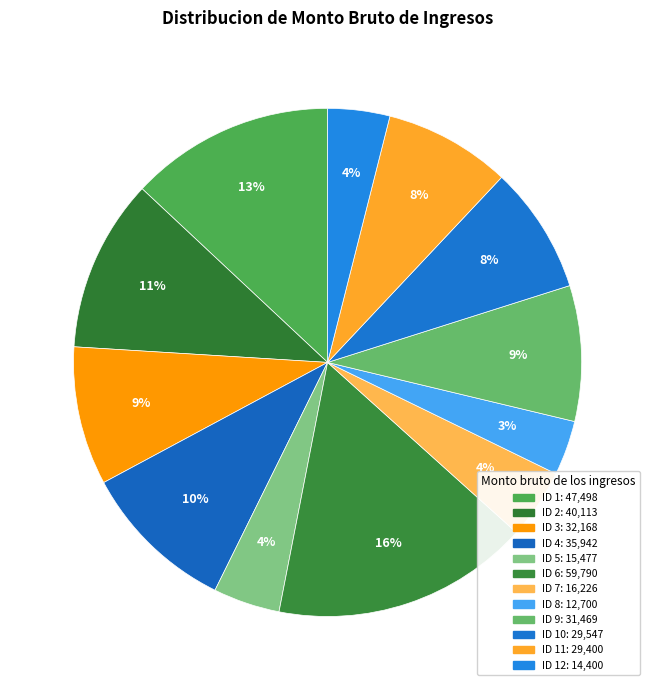

Rank the categories by value from lowest to highest.

8, 12, 5, 7, 11, 10, 9, 3, 4, 2, 1, 6